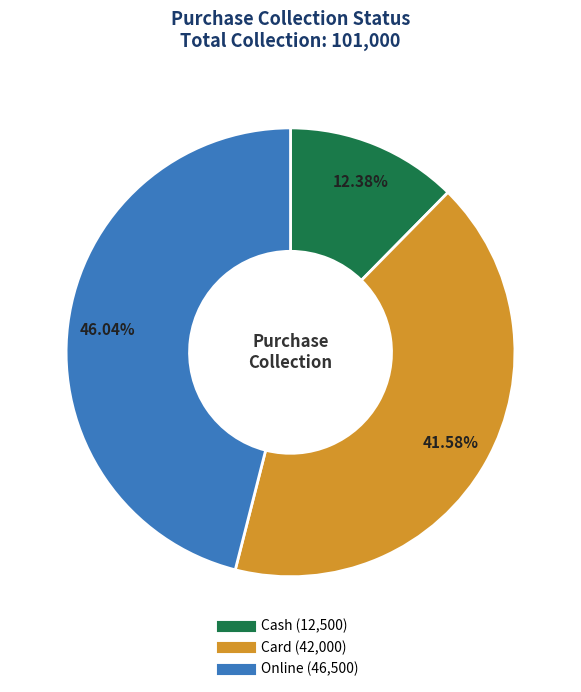

Is Card the majority of the pie?

No